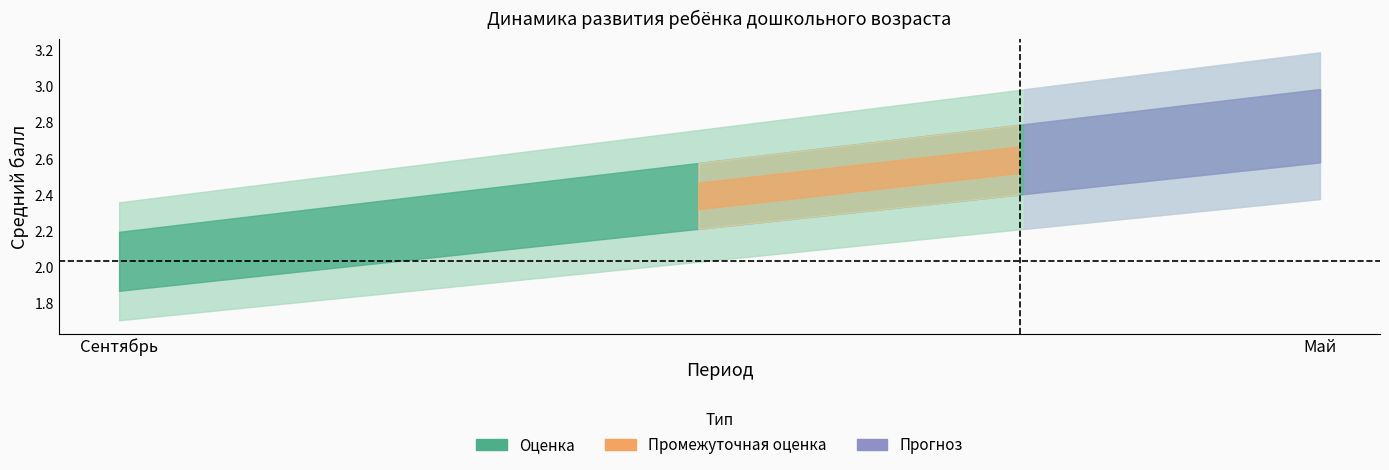

Is it true that Здоровье: Деятельностный equals 5.2 at Май?

False